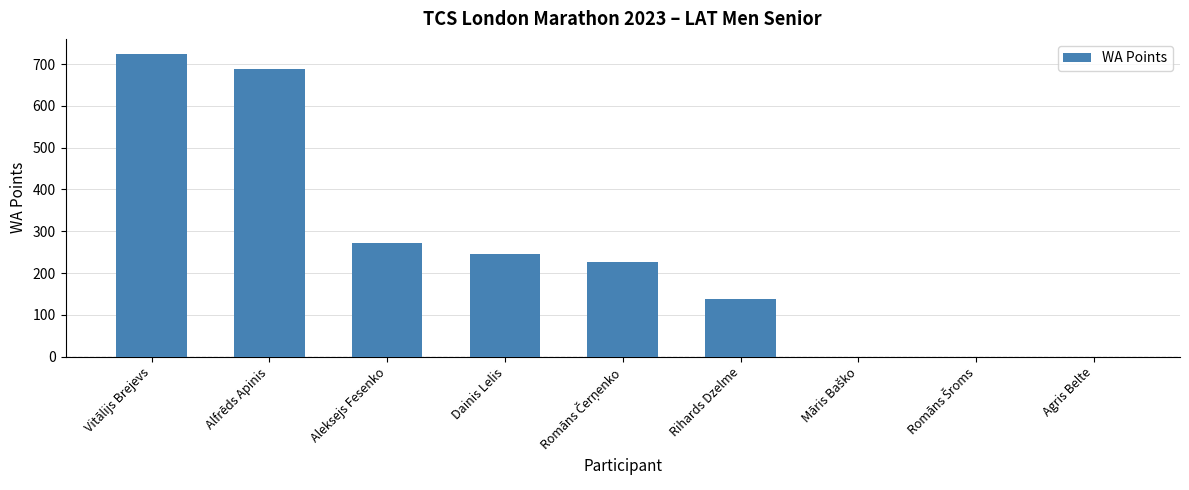

The value at Rihards Dzelme is 34. True or false?

False